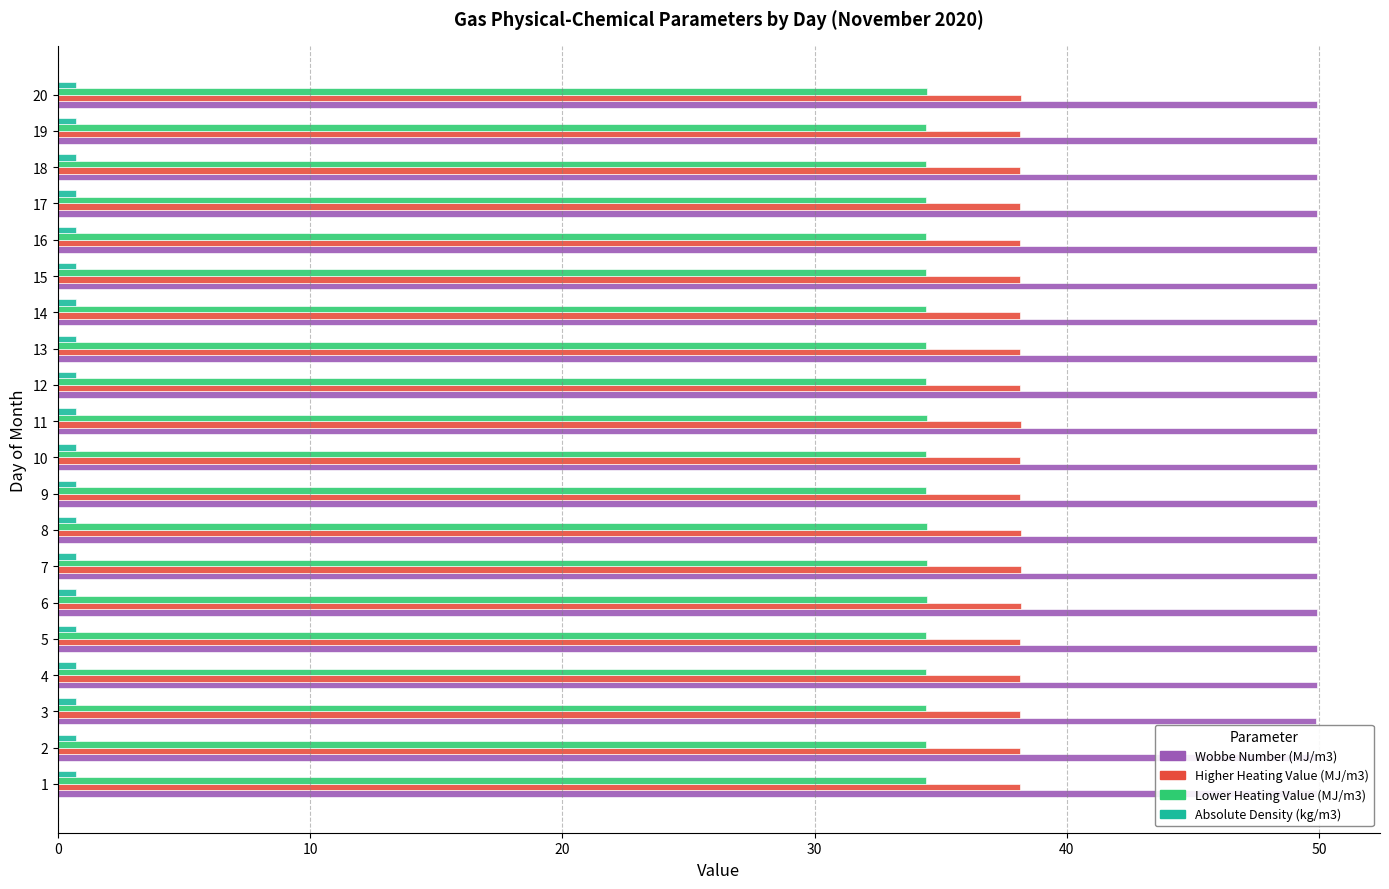

List the series in order of their peak value, lowest first.

Absolute Density (kg/m3), Lower Heating Value (MJ/m3), Higher Heating Value (MJ/m3), Wobbe Number (MJ/m3)